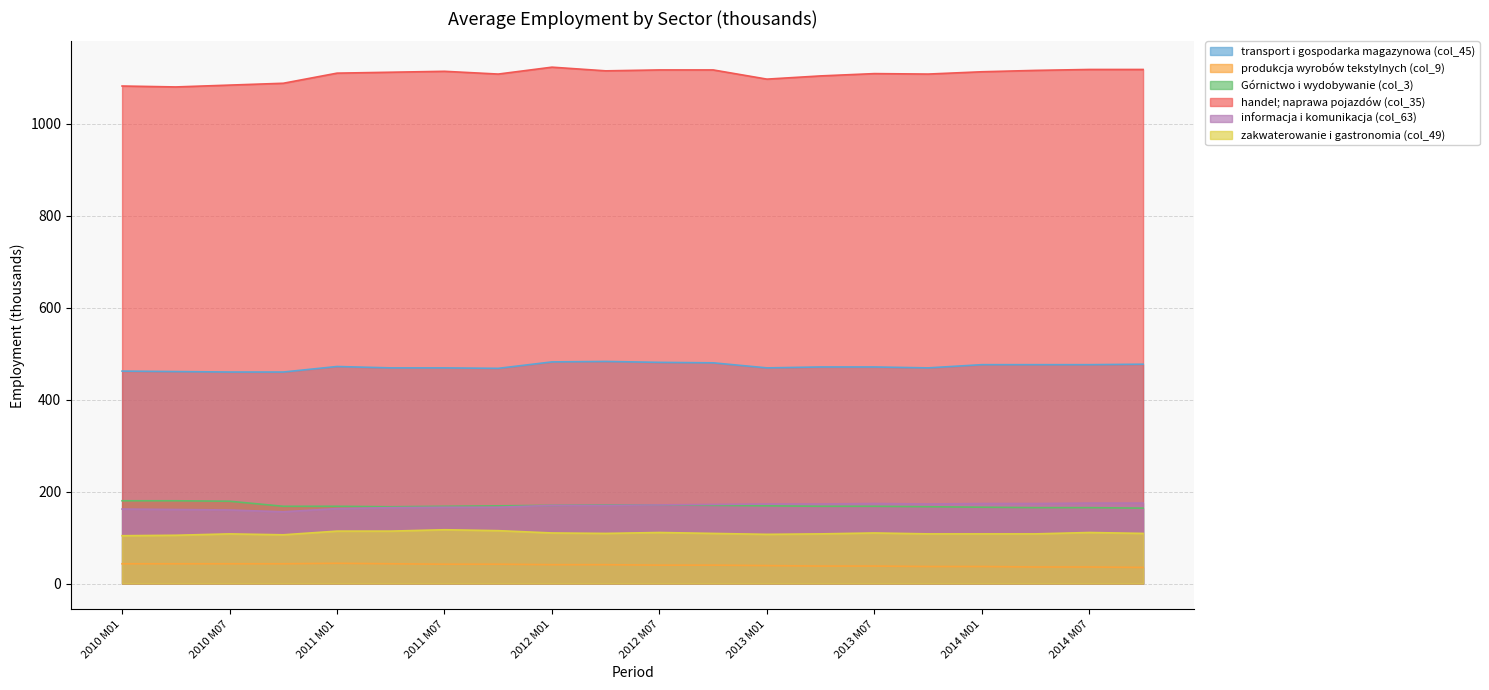

Where does the produkcja wyrobów tekstylnych (col_9) series first go above 41?

2010 M01